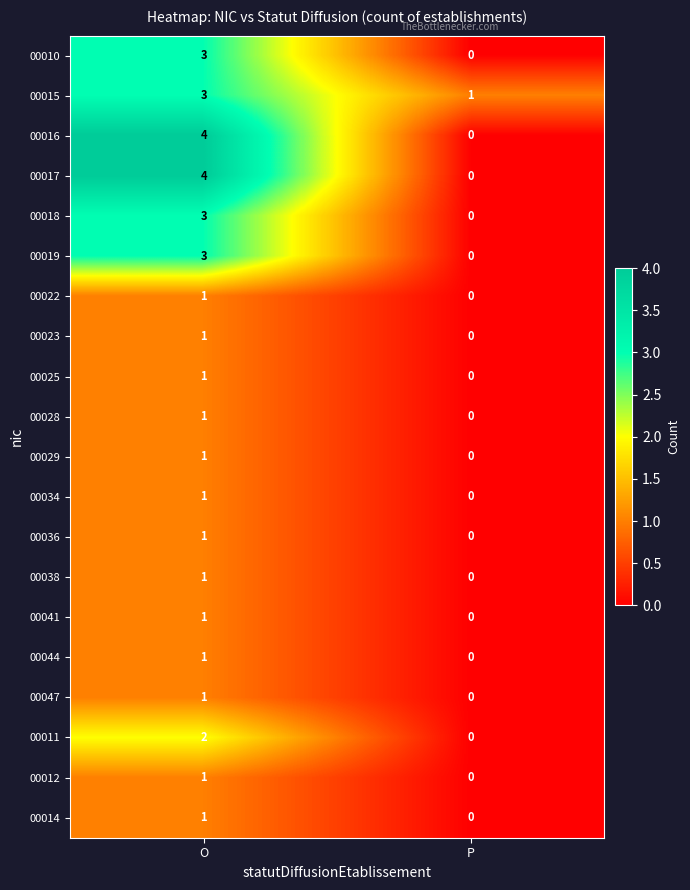

List the labels in order of 00041 value, smallest first.

P, O